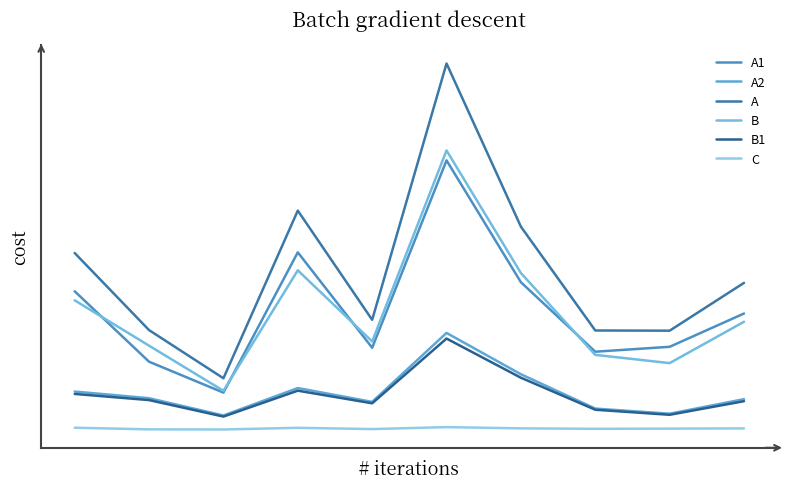

What is the minimum value for B1?

1998